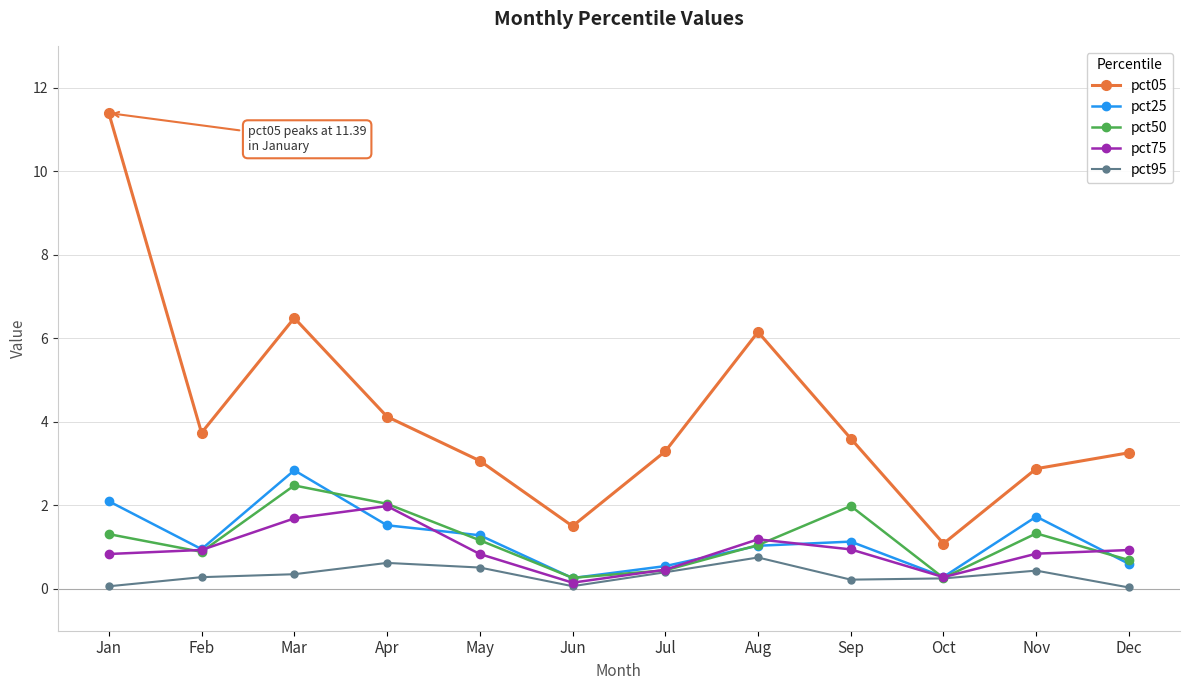

True or false: pct50 has more than 2 points higher than both neighbors.

True